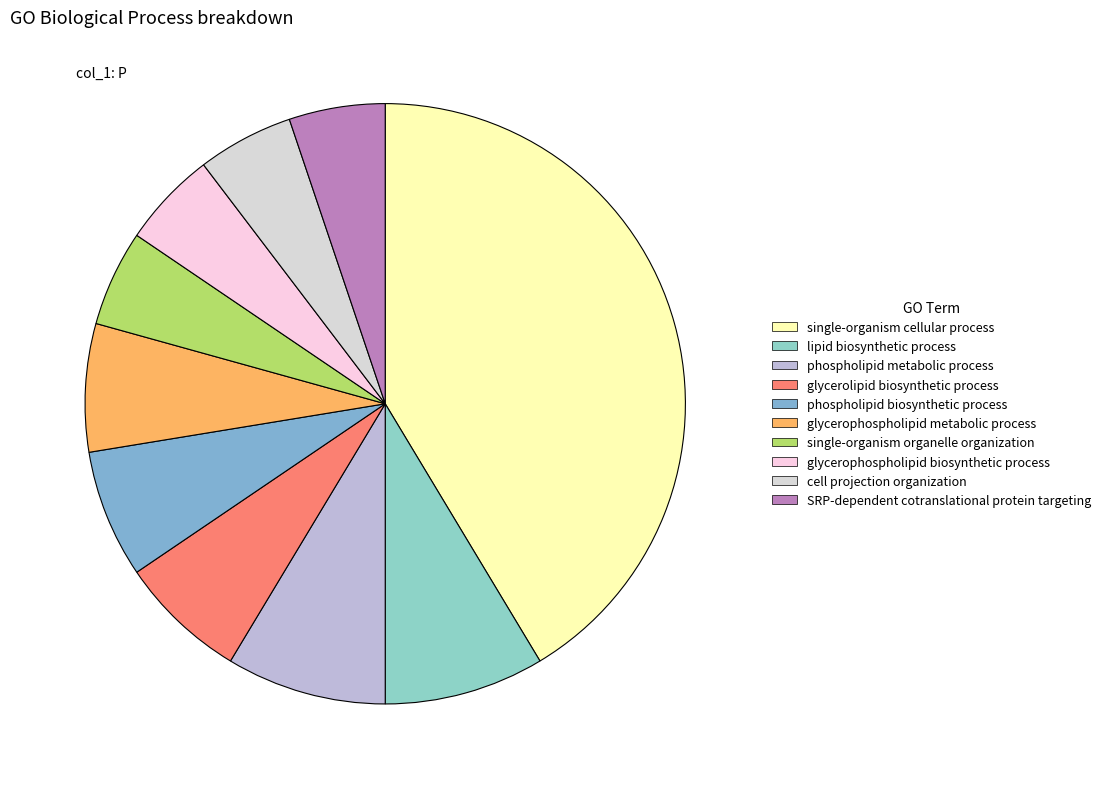

Count the number of slices in the pie.

10